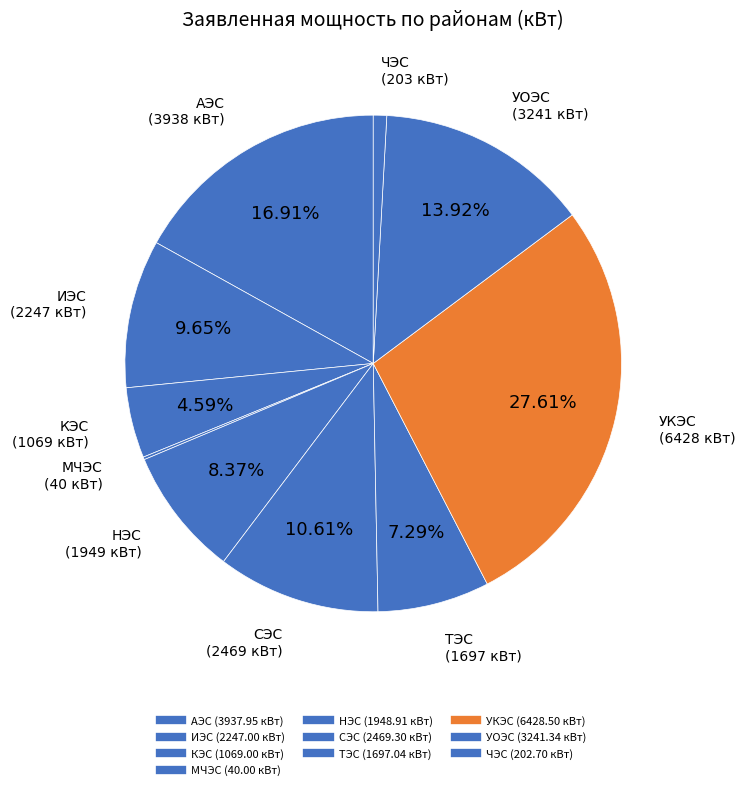

What percentage is the УКЭС slice, to the nearest percent?

28%